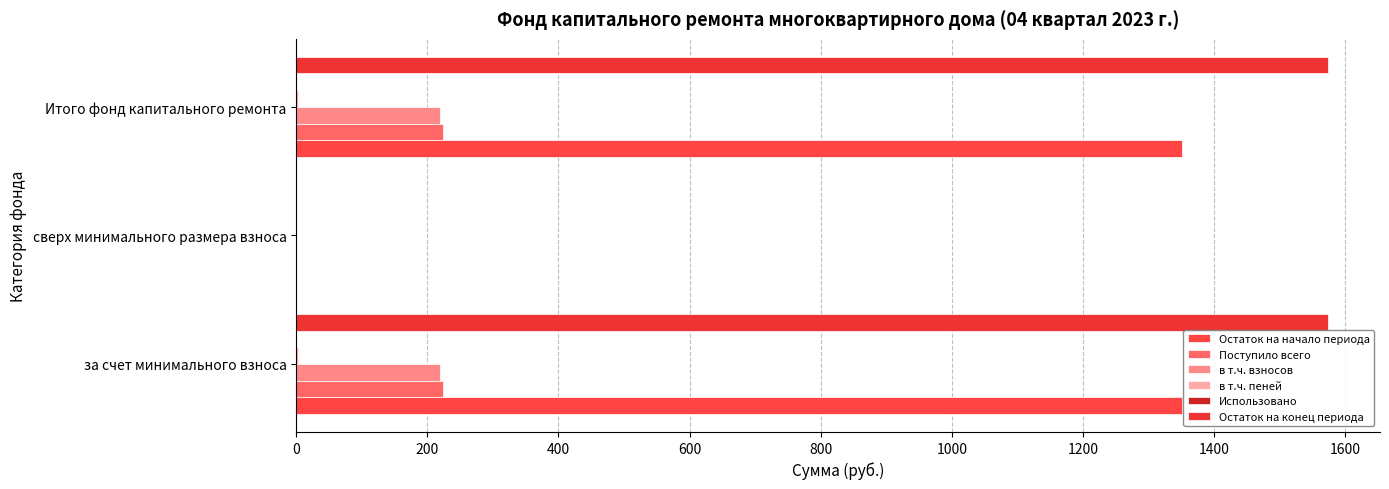

How many values in the Остаток на начало периода series exceed 1350?

2